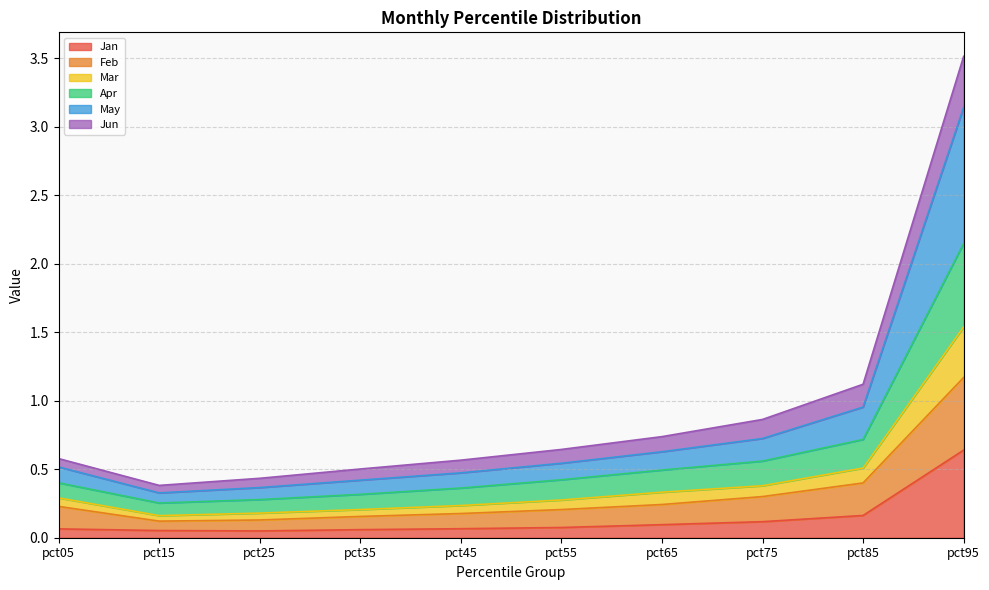

Which series changed the most between pct35 and pct65?

Apr